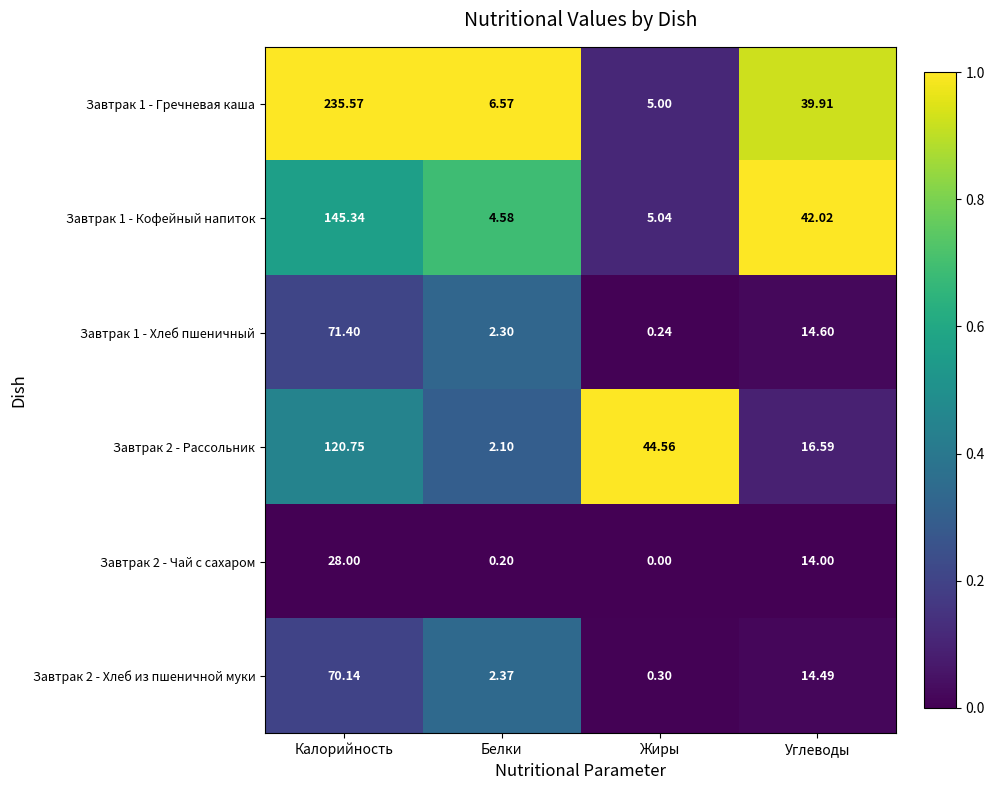

Which series has the largest range (max minus min)?

Завтрак 1 - Гречневая каша